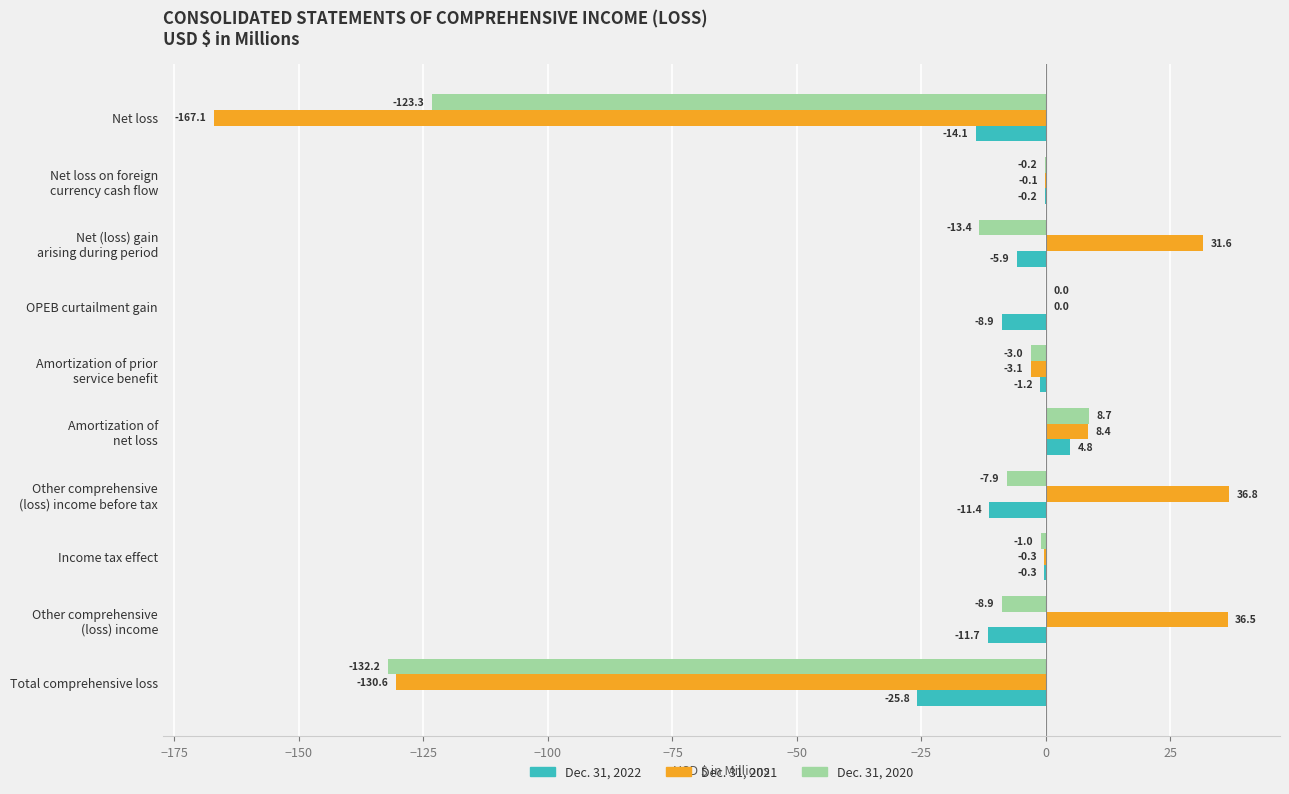

The Dec. 31, 2020 series shows -95.3 at OPEB curtailment gain. True or false?

False